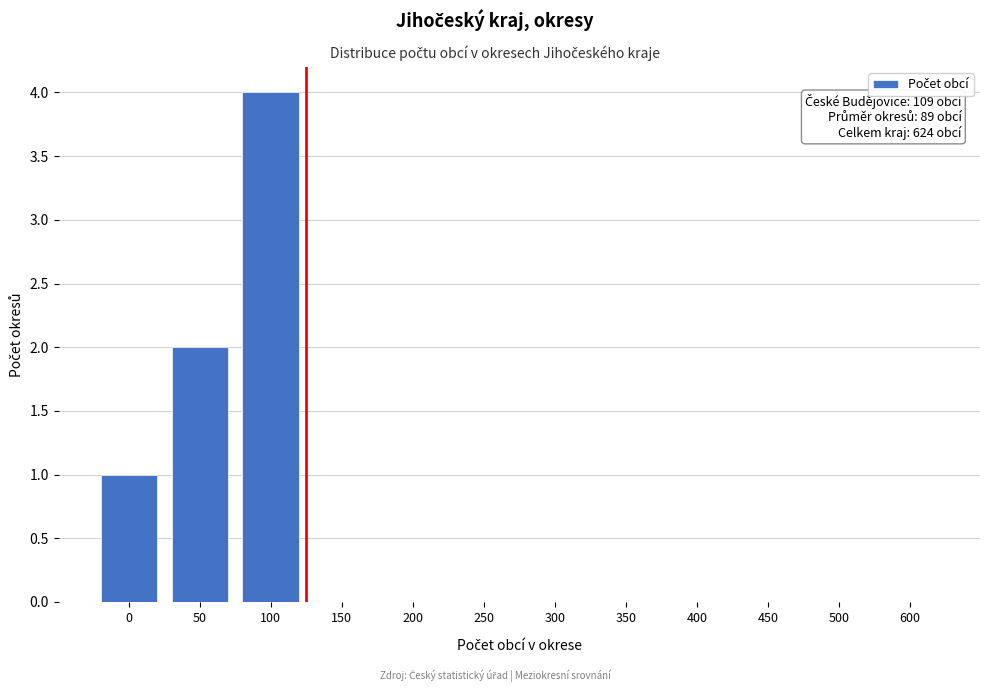

Reading left to right, list all the values displayed in this chart.

0=1	50=2	100=4	150=0	200=0	250=0	300=0	350=0	400=0	450=0	500=0	600=0